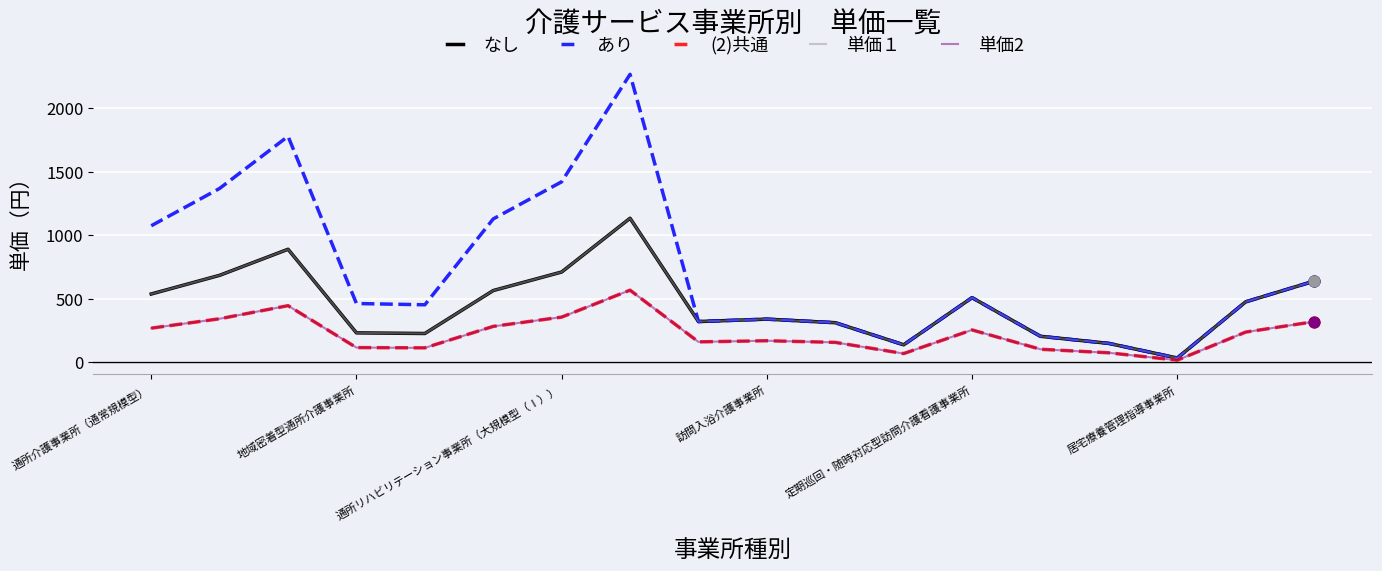

Does the chart have visible grid lines?

Yes